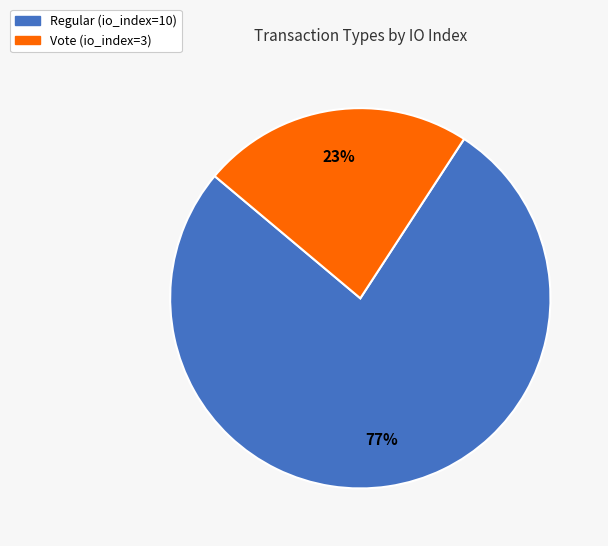

The Regular (io_index=10) slice represents 77% of the pie. True or false?

True